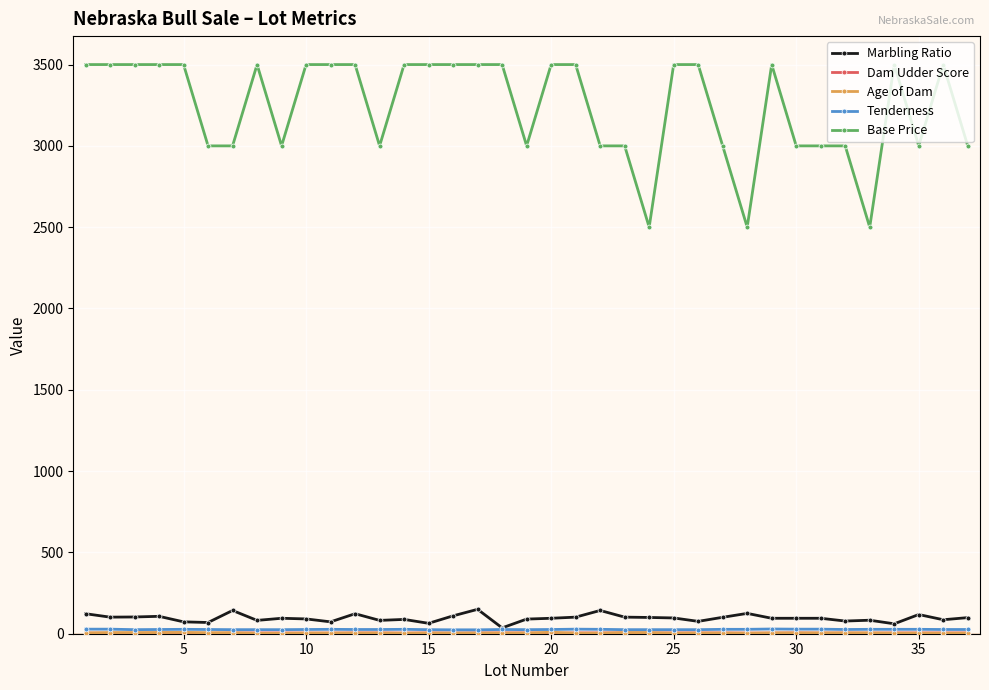

What is the greatest value displayed?

3500.0